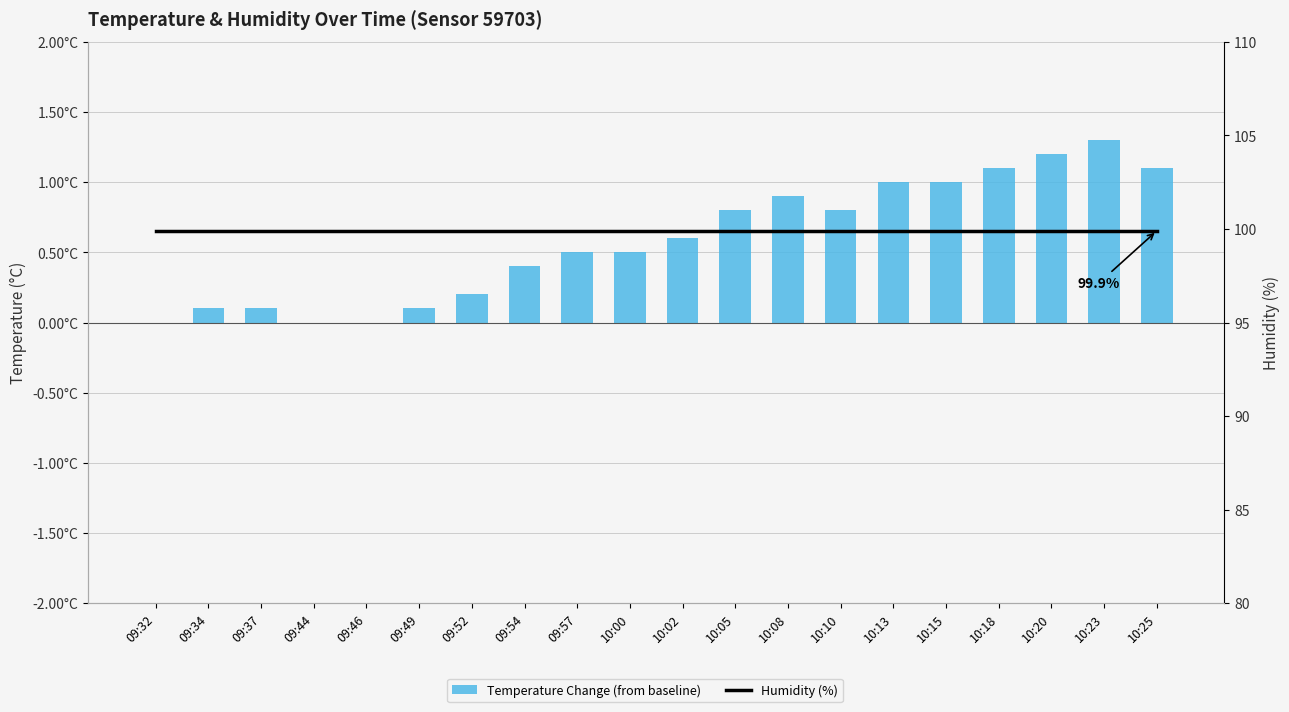

What is the total value across all series at 09:49?

100.0